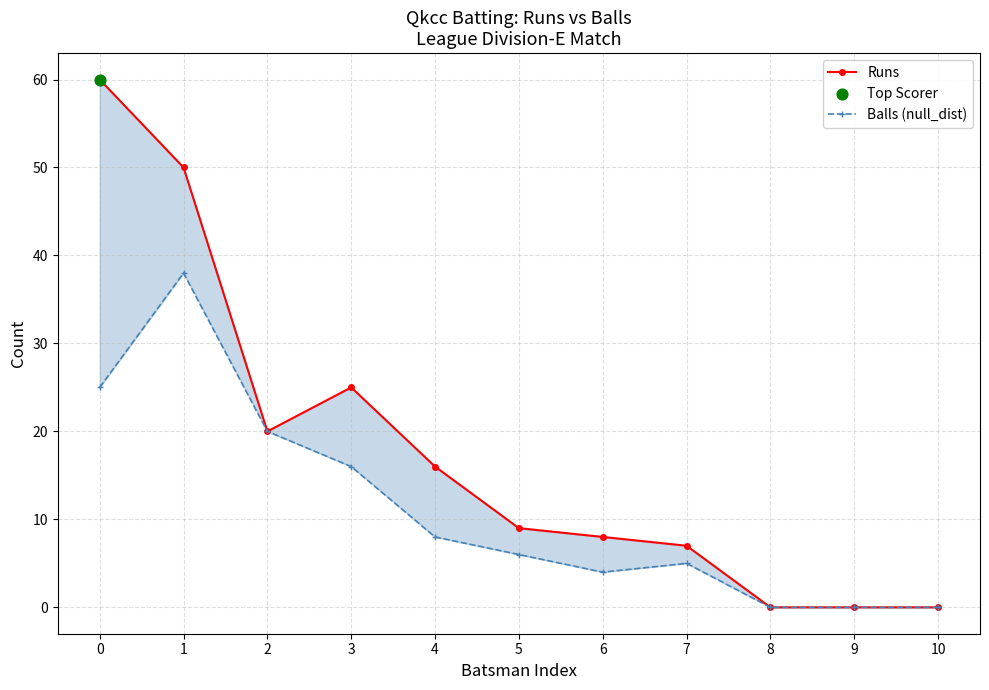

Which series contains the lowest Y value?

Runs